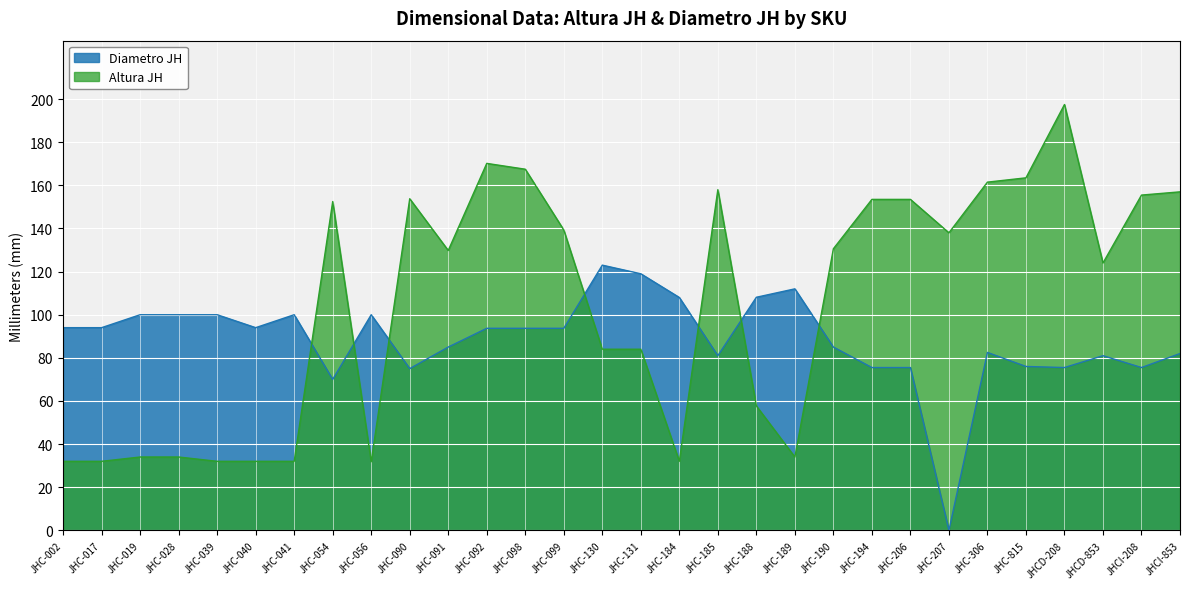

At JHC-028, list the series in order from largest to smallest.

Diametro JH, Altura JH